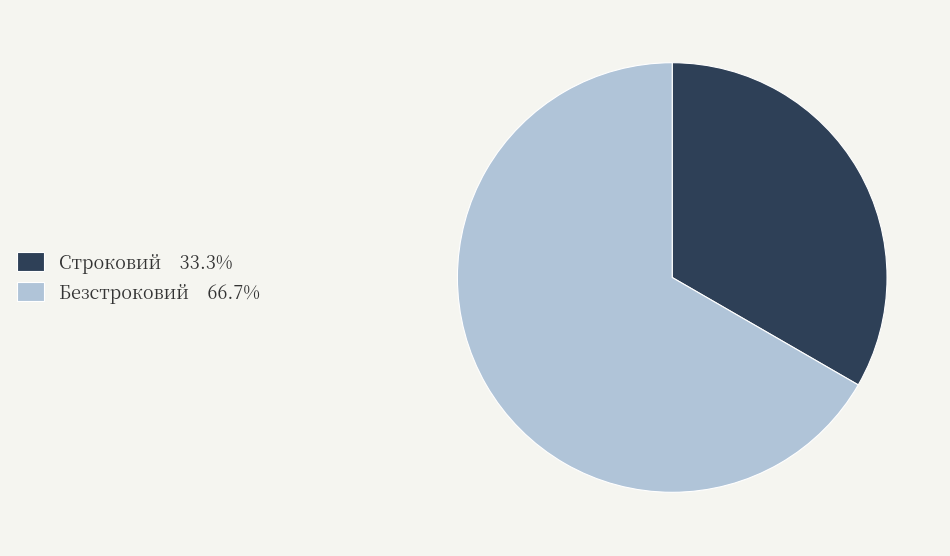

Is the sum of Безстроковий 66.7% and Строковий 33.3% greater than half?

Yes